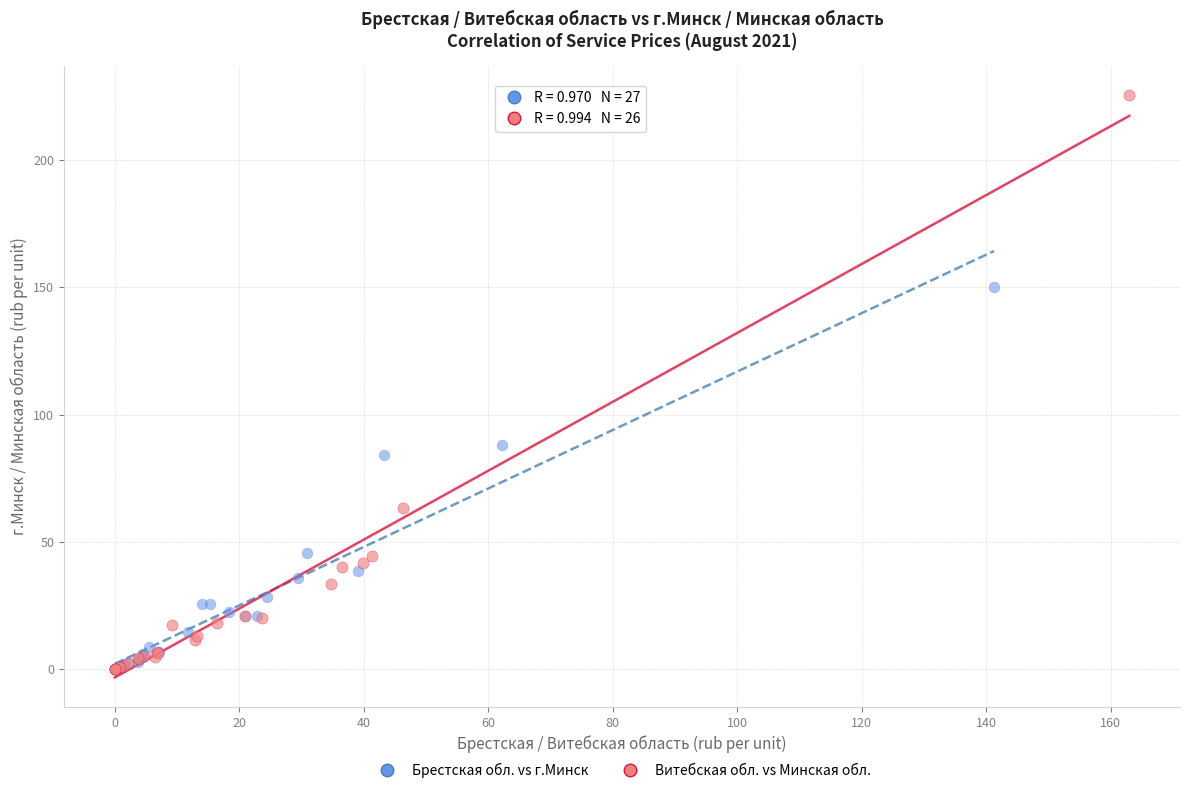

What are all the series names shown in the legend?

Брестская обл. vs г.Минск, Витебская обл. vs Минская обл.